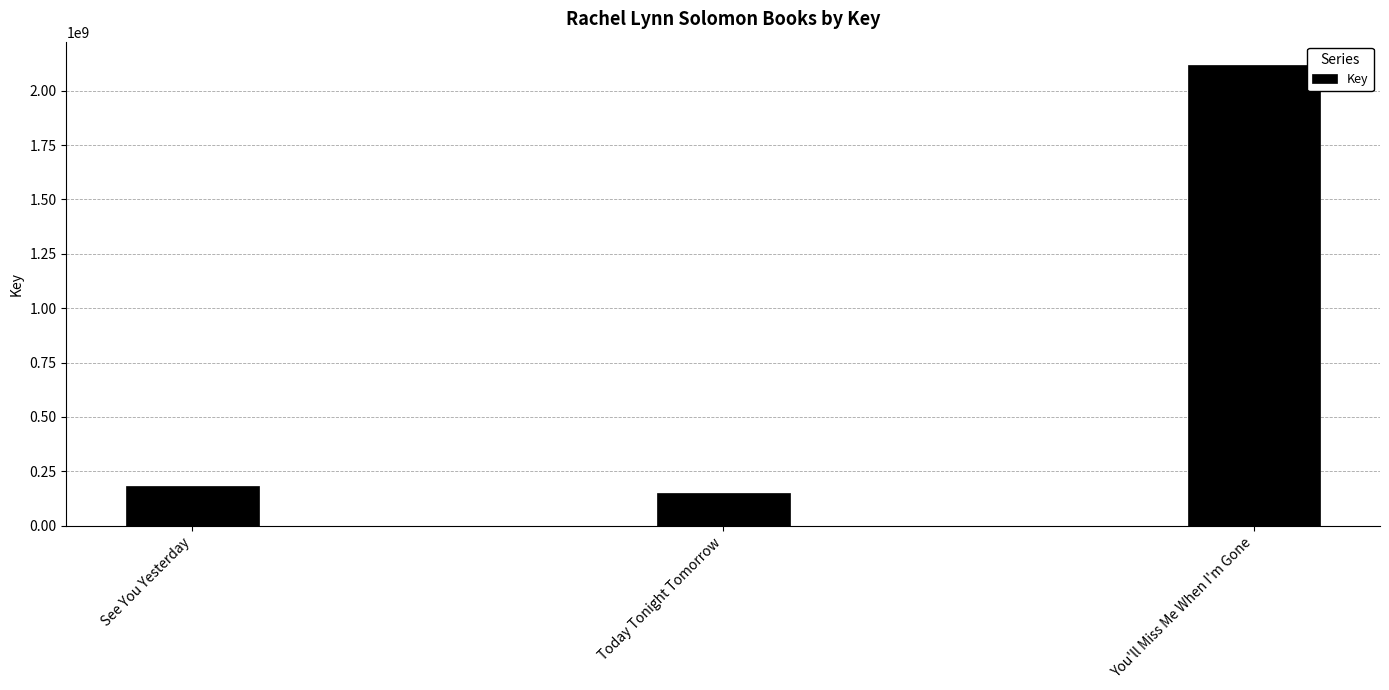

Which has a higher value, You'll Miss Me When I'm Gone or See You Yesterday?

You'll Miss Me When I'm Gone